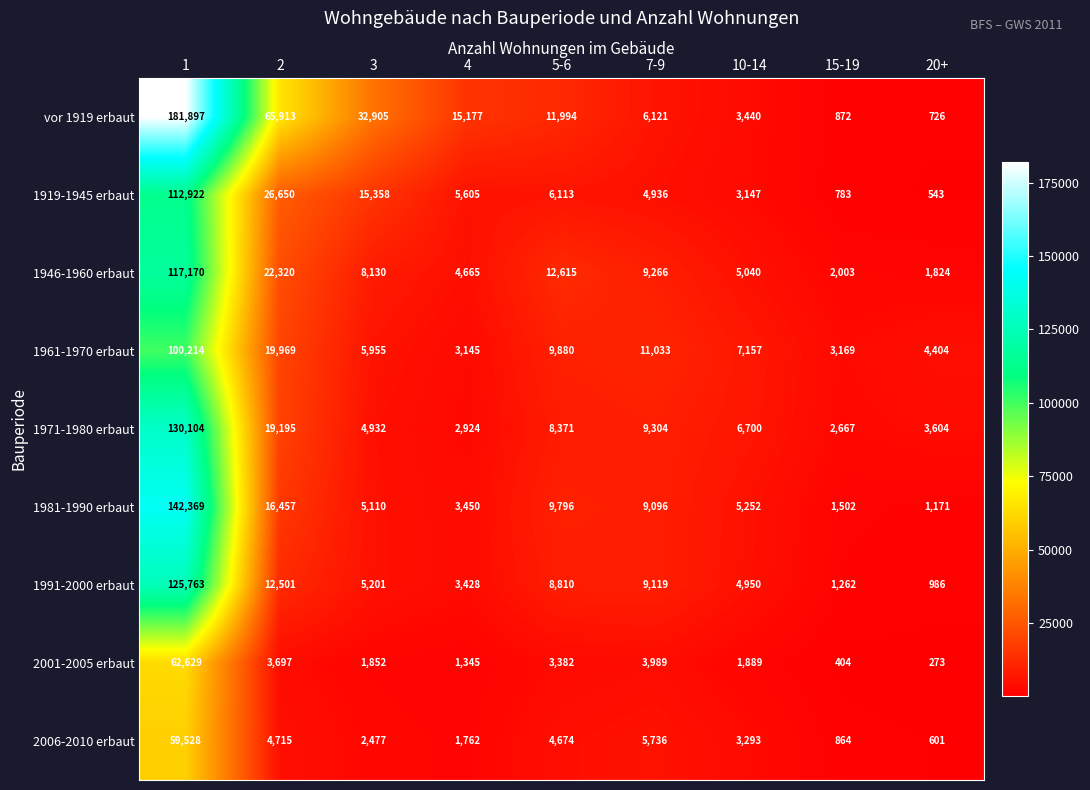

List the labels in order of 2006-2010 erbaut value, smallest first.

20+, 15-19, 4, 3, 10-14, 5-6, 2, 7-9, 1